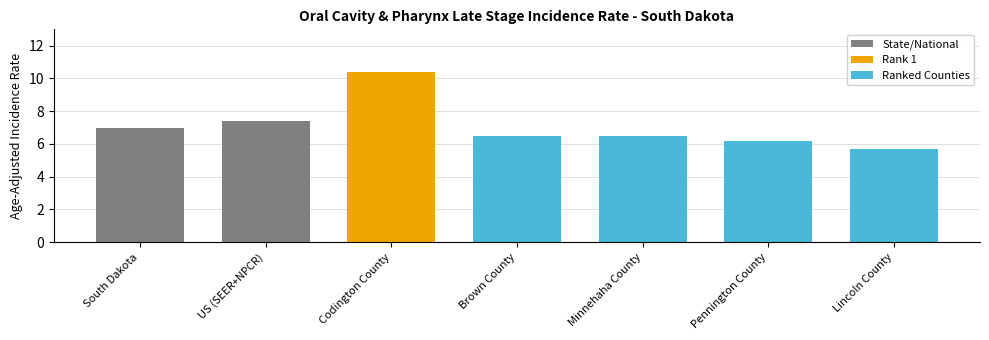

Is it true that the value at South Dakota is 11.8?

False